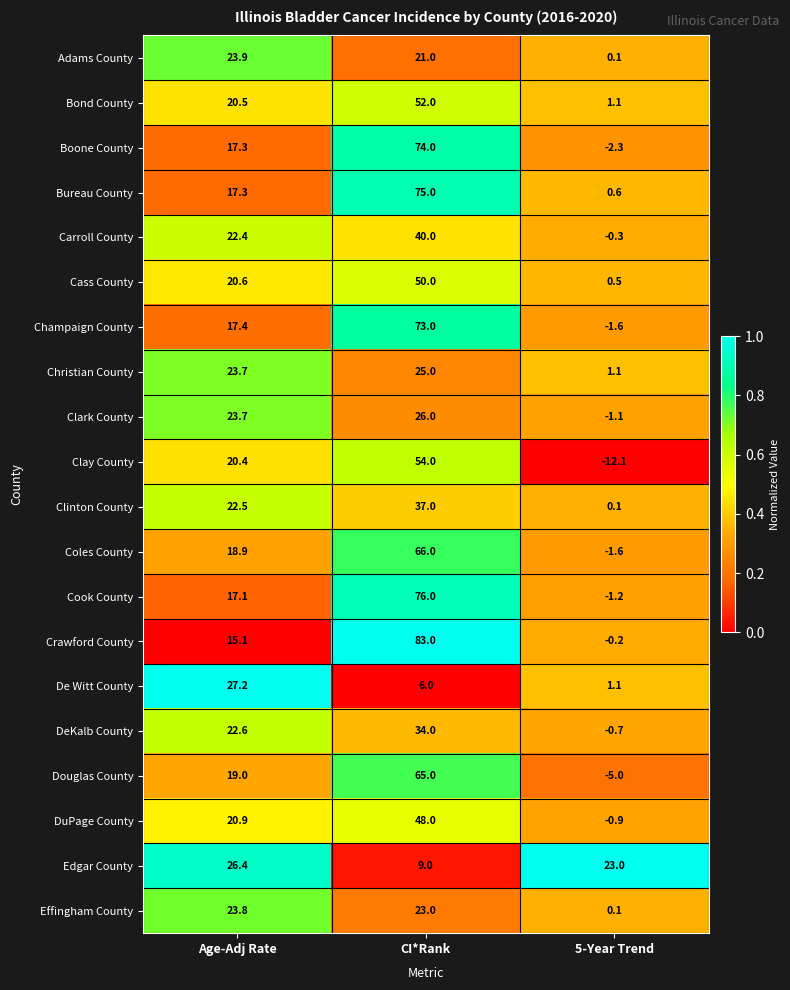

What is the difference between the Champaign County values at Age-Adj Rate and CI*Rank?

55.6